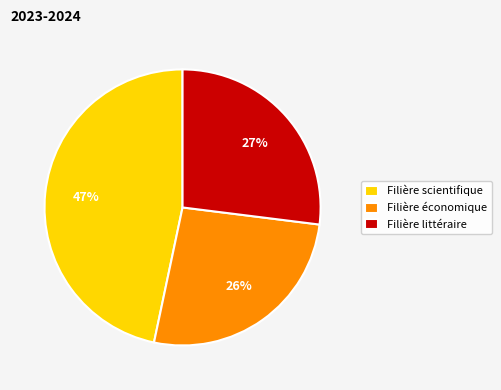

What is the ratio of the value at Filière scientifique to the value at Filière économique?

1.8